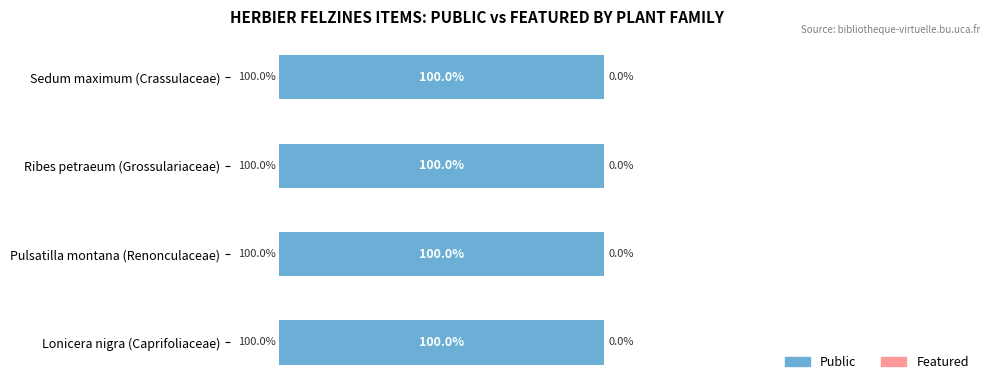

At which category does the chart reach its peak across all series?

Lonicera nigra (Caprifoliaceae)